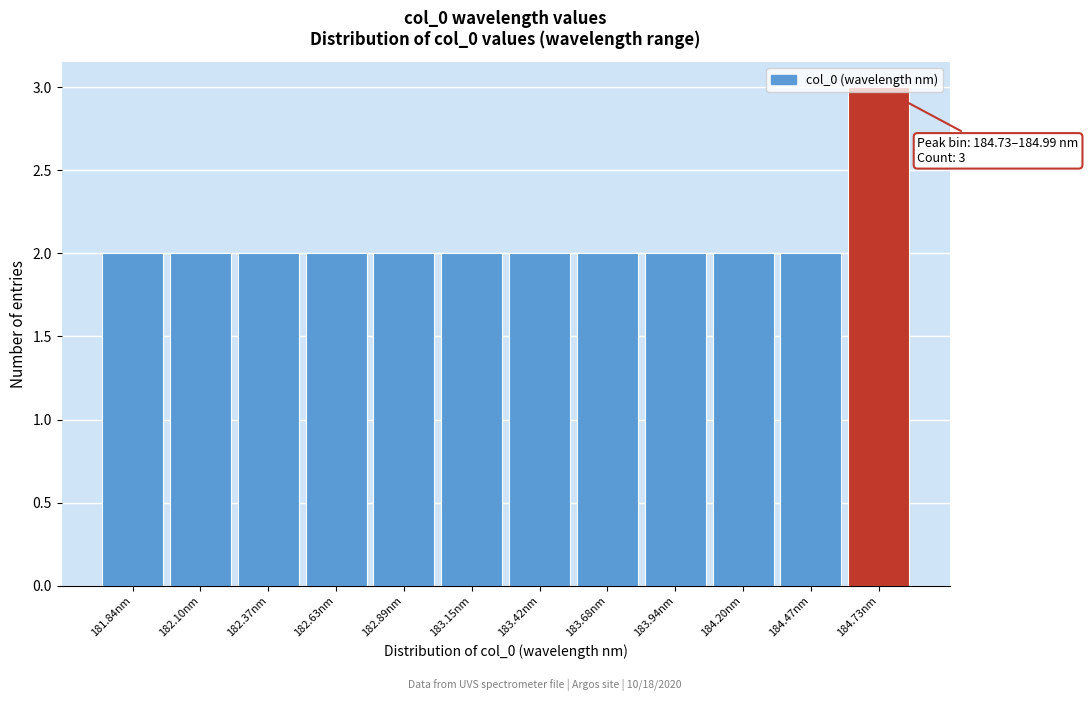

Which has a higher value, 184.73nm or 182.89nm?

184.73nm